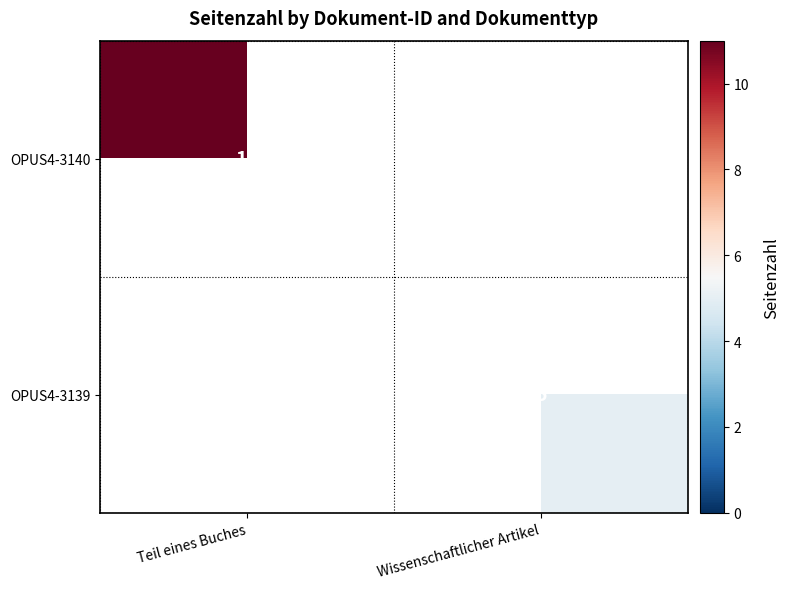

Is it true that OPUS4-3140 equals 11 at Teil eines Buches?

True